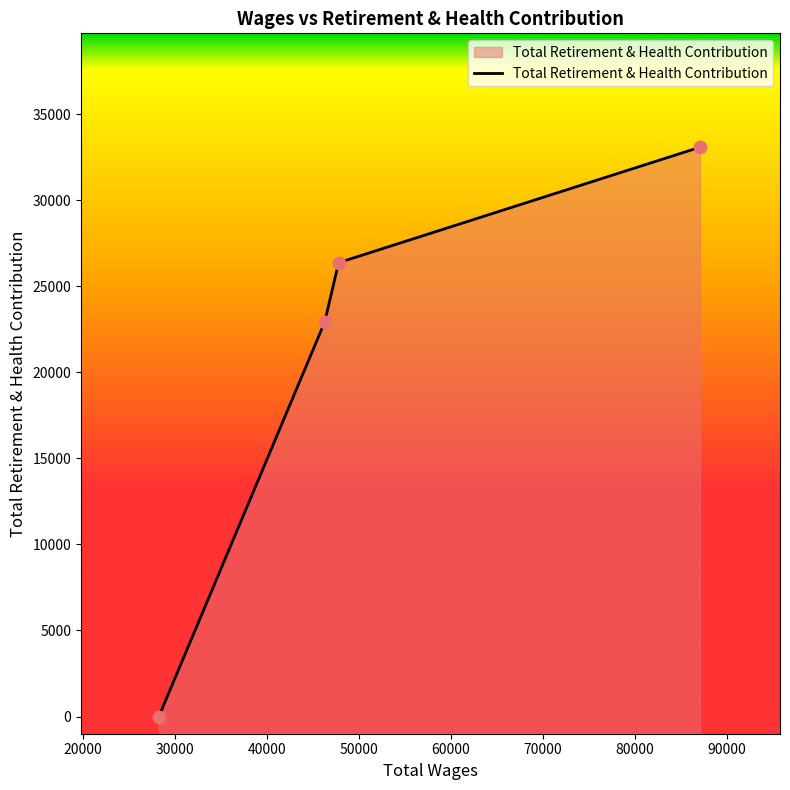

What is the change in value from 87084.0 to 47775.0?

-6711